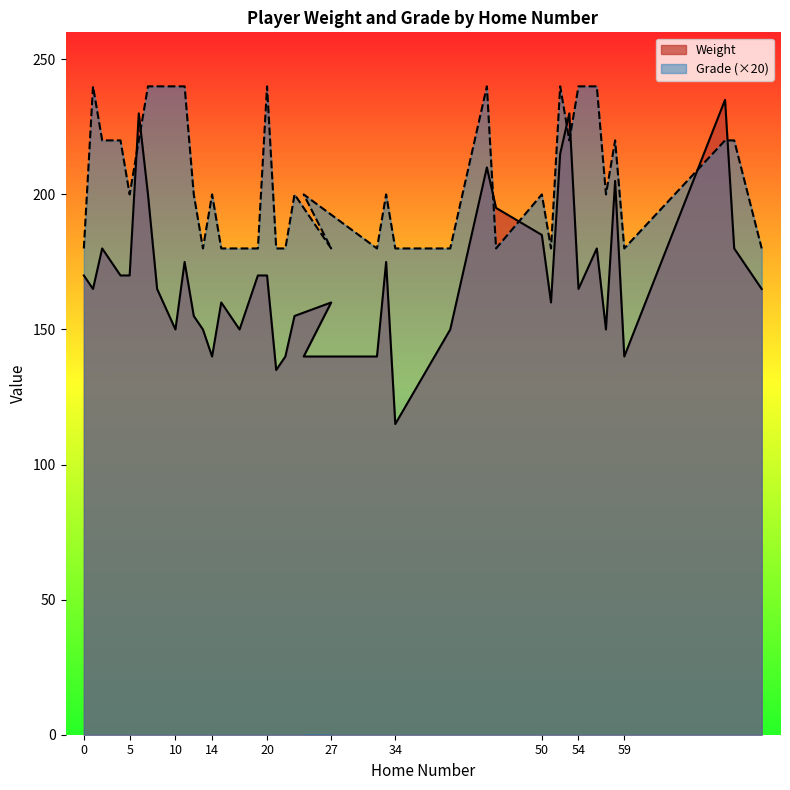

What is the minimum value for Grade?

180